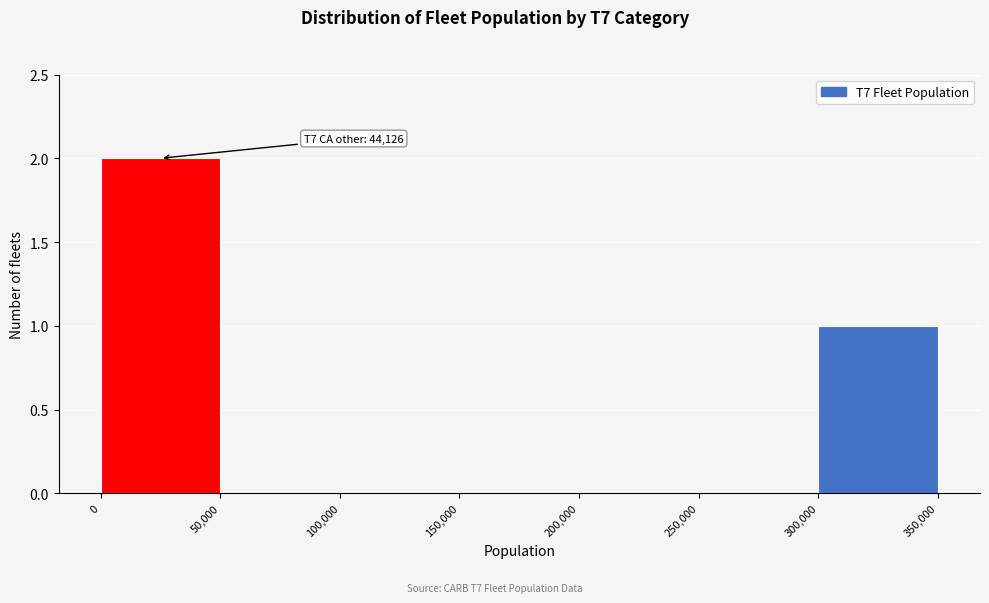

Which range on the x-axis has the tallest bar?

0 to 50,000